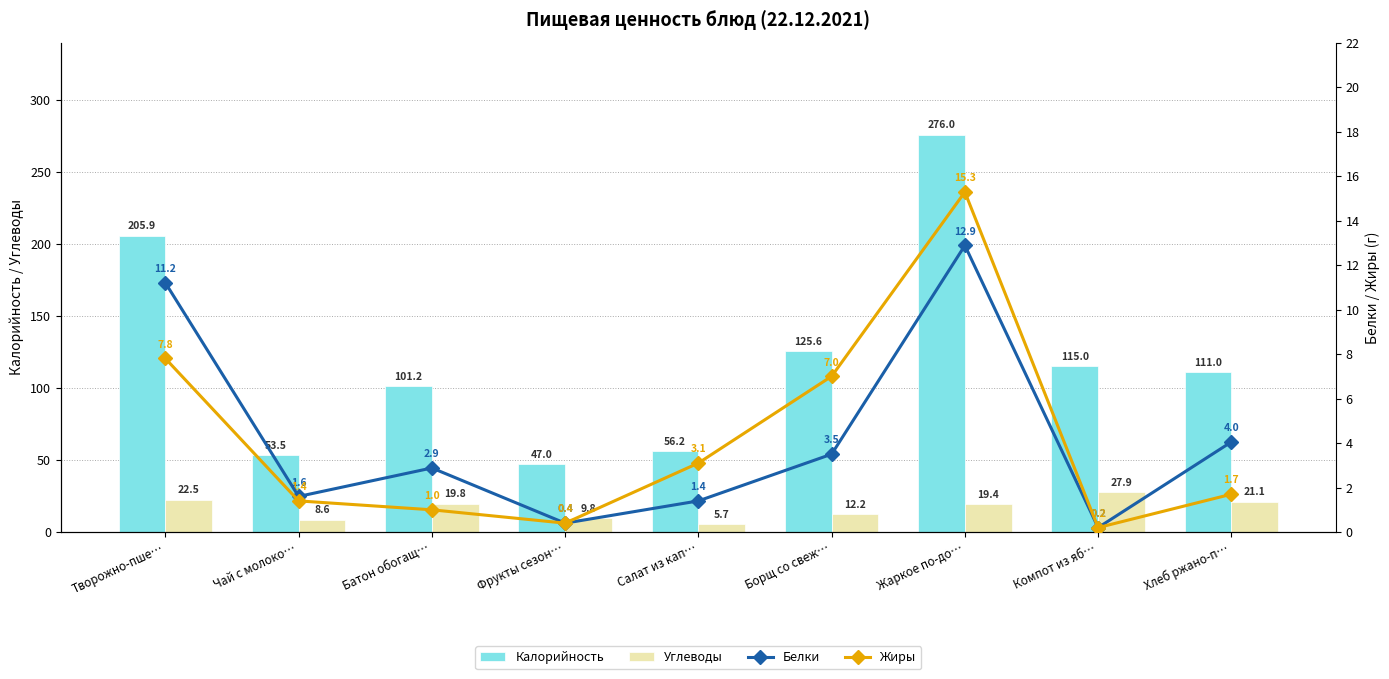

What is the average value of the Жиры series?

4.2